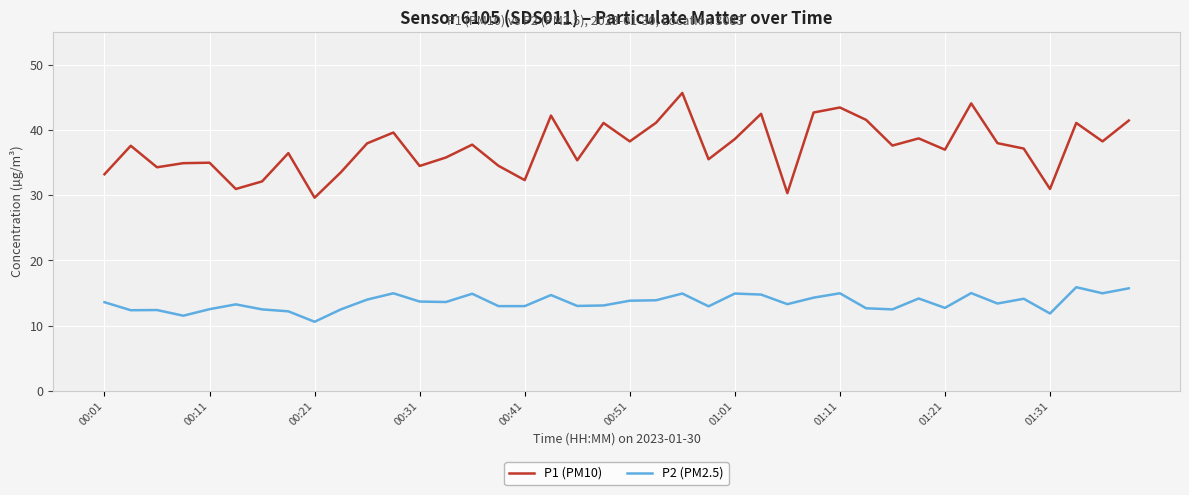

What is the highest value of the P1 (PM10) series?

45.7